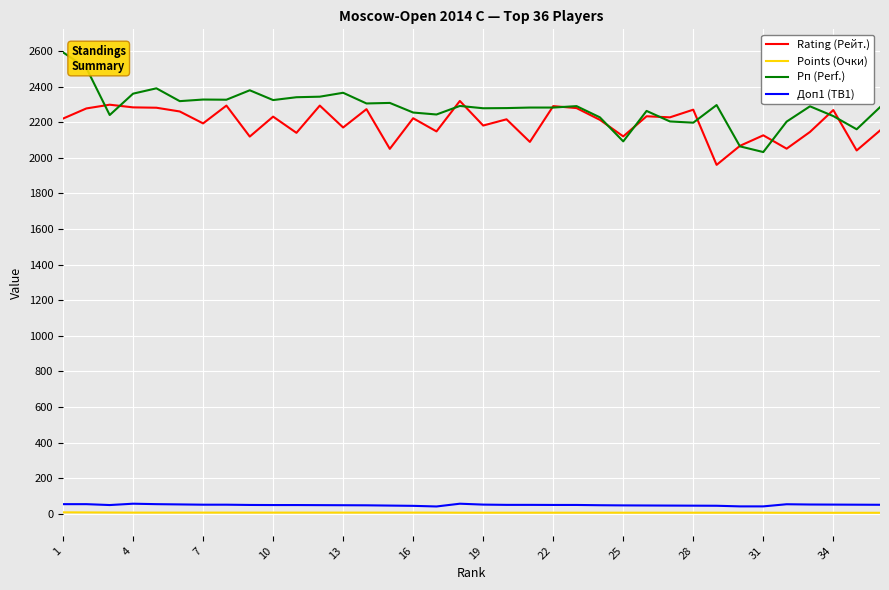

What is the maximum value shown in the chart?

2592.0